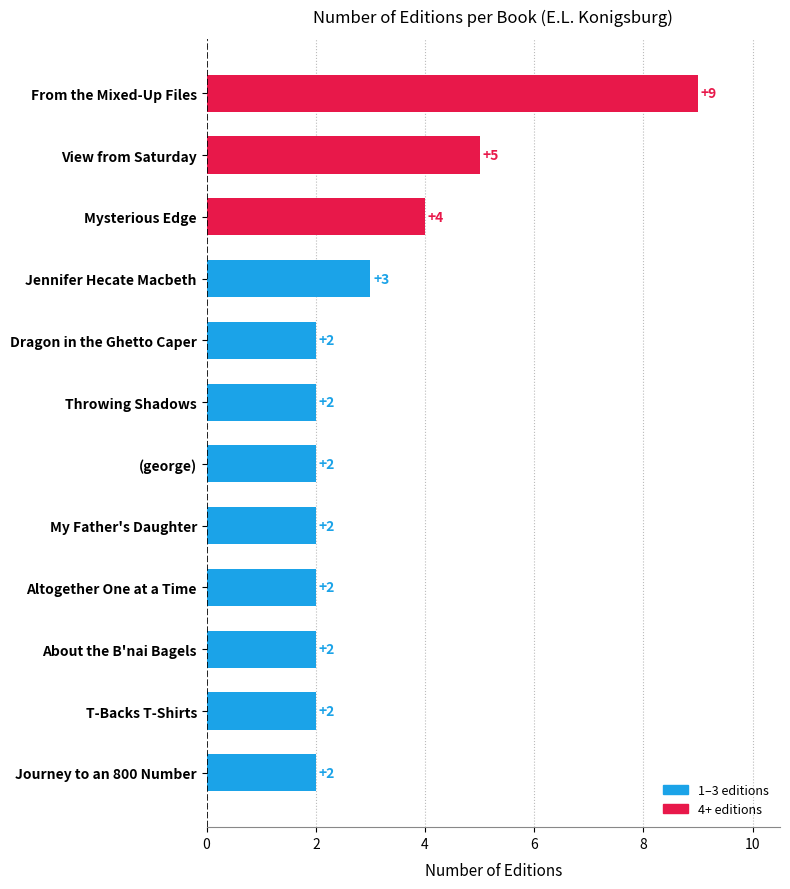

Which category has the highest value across all series?

From the Mixed-Up Files